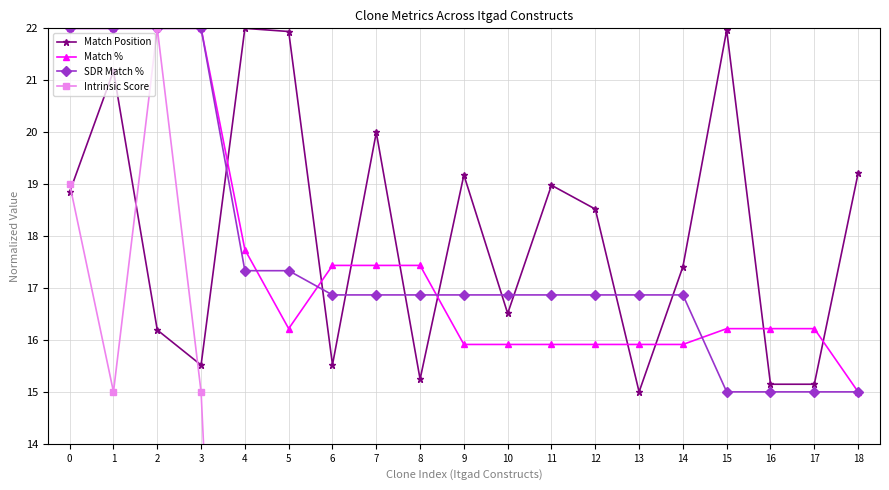

Between which two adjacent categories do Match Position and SDR Match % first intersect?

3 and 4